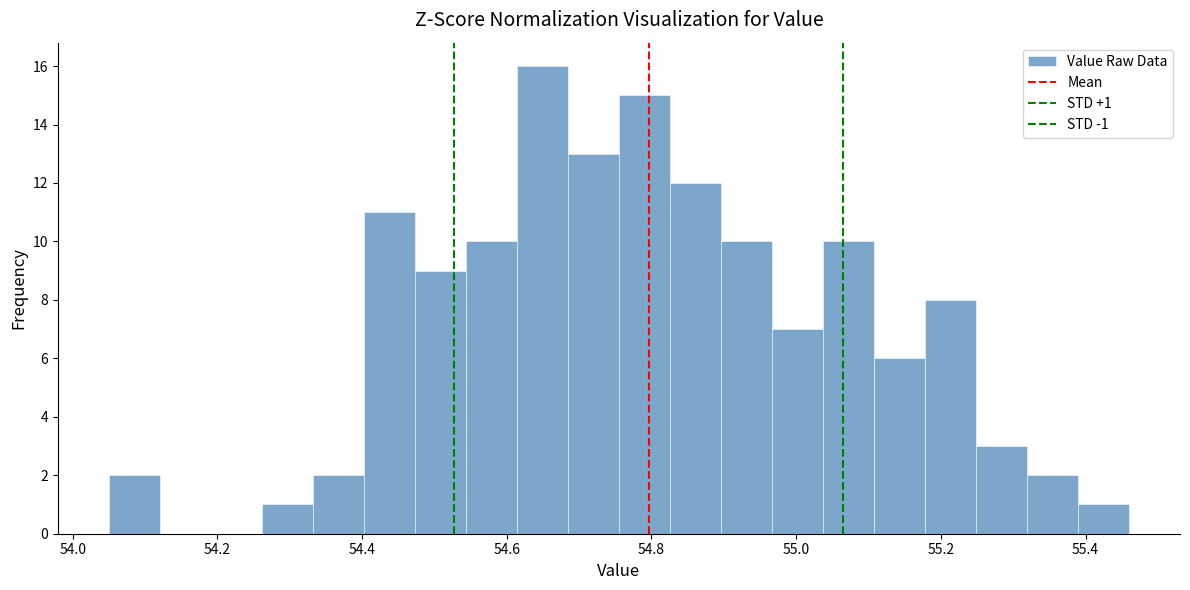

Around what value on the x-axis is the tallest bar? Give the approximate position of its centre, as read against the axis.

54.64